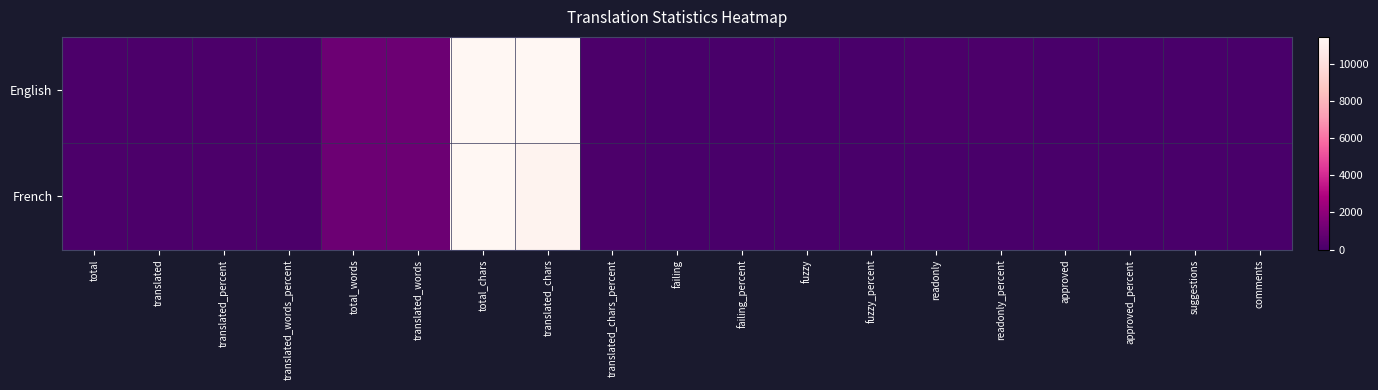

Which series has the largest range (max minus min)?

English